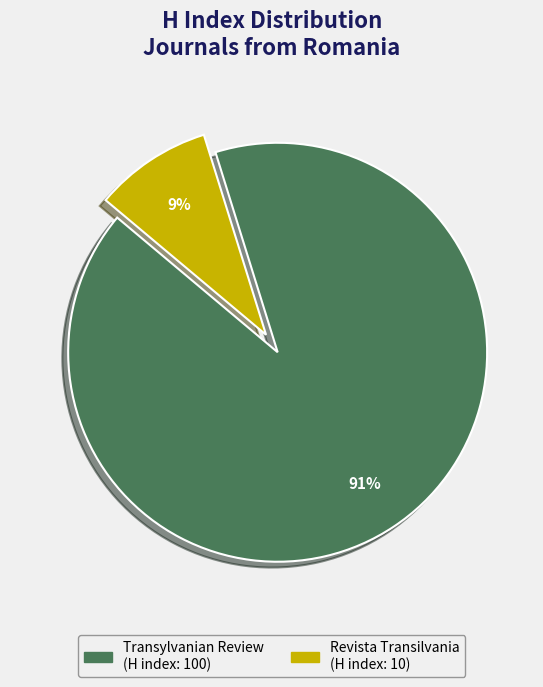

Is it true that Transylvanian Review is 76% of the pie?

False